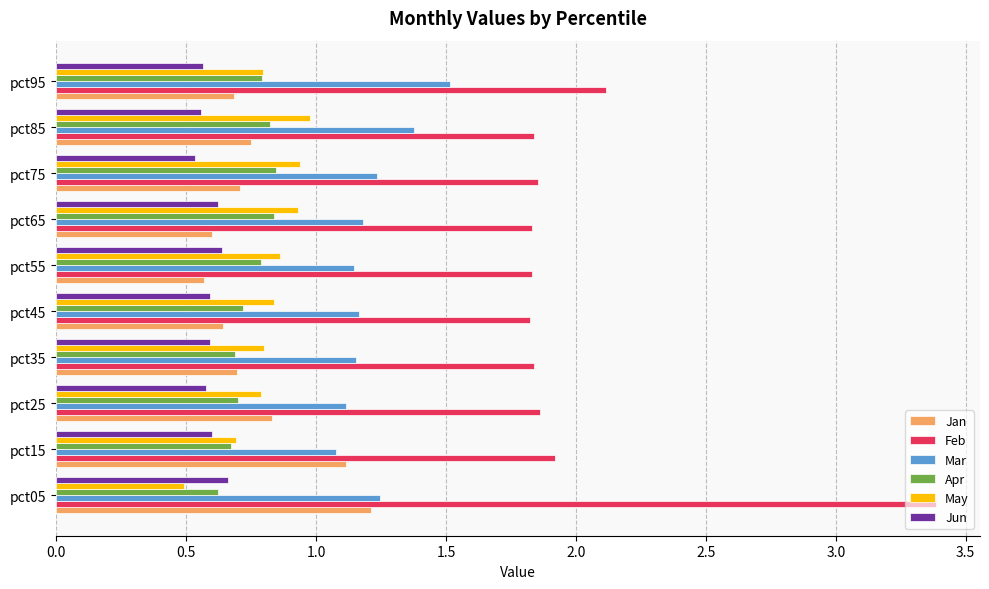

Which category has the highest value across all series?

pct05